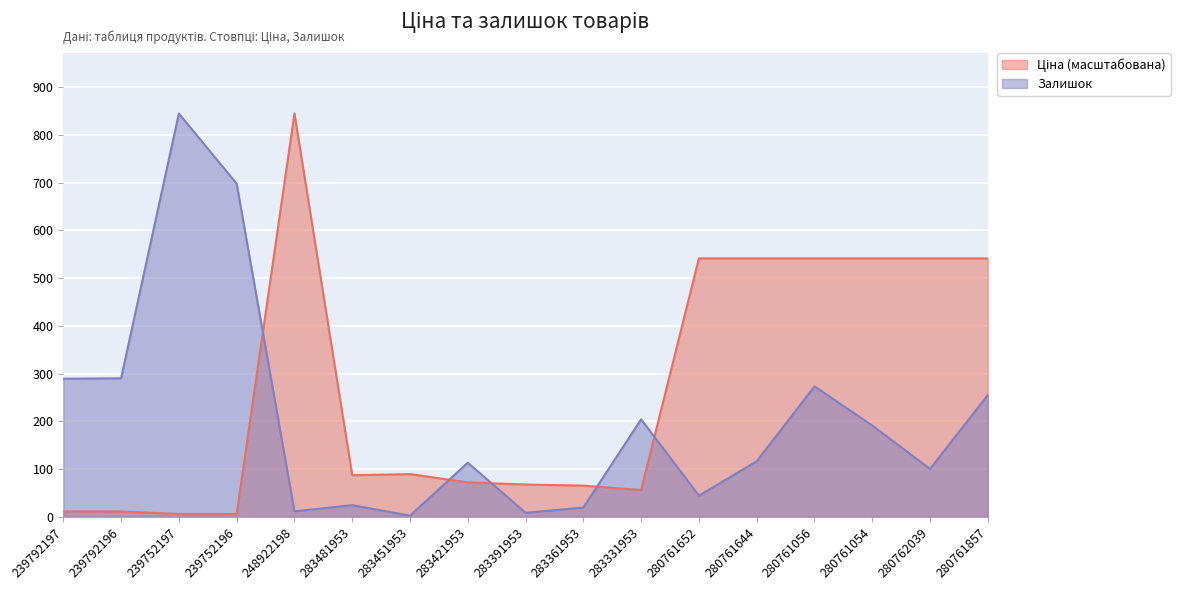

How many intersections are there between Ціна and Залишок?

5